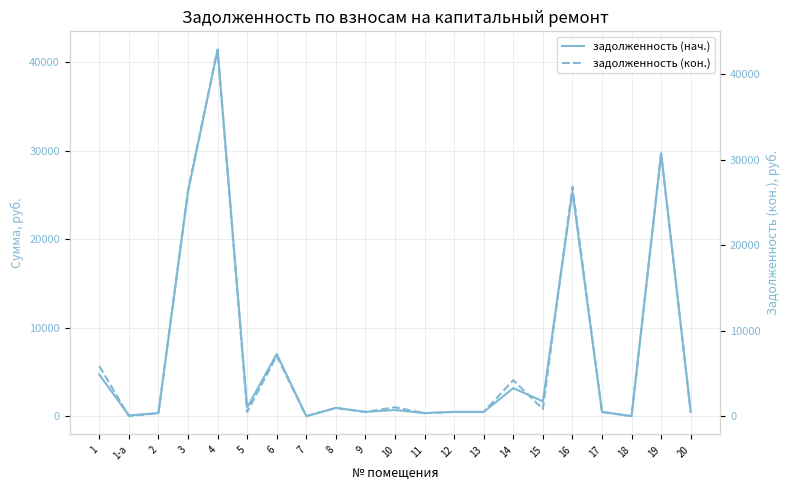

At which label does задолженность (кон.) reach its peak?

4